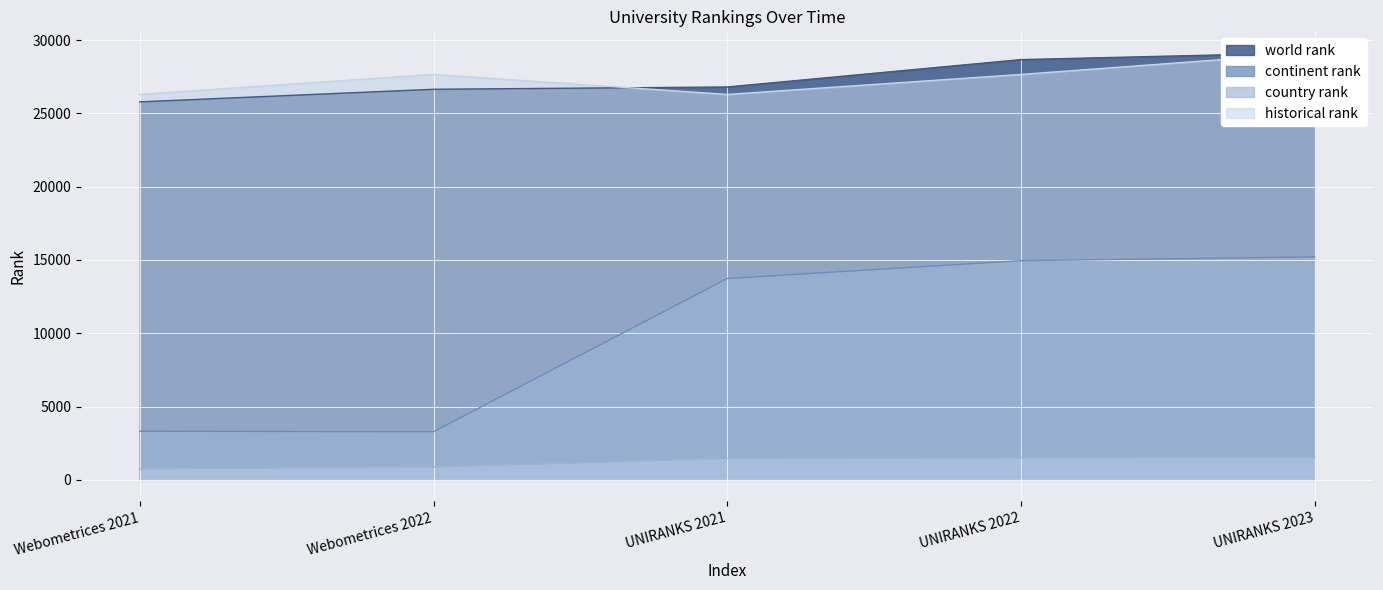

True or false: country rank has a value of 737 at Webometrices 2021.

True